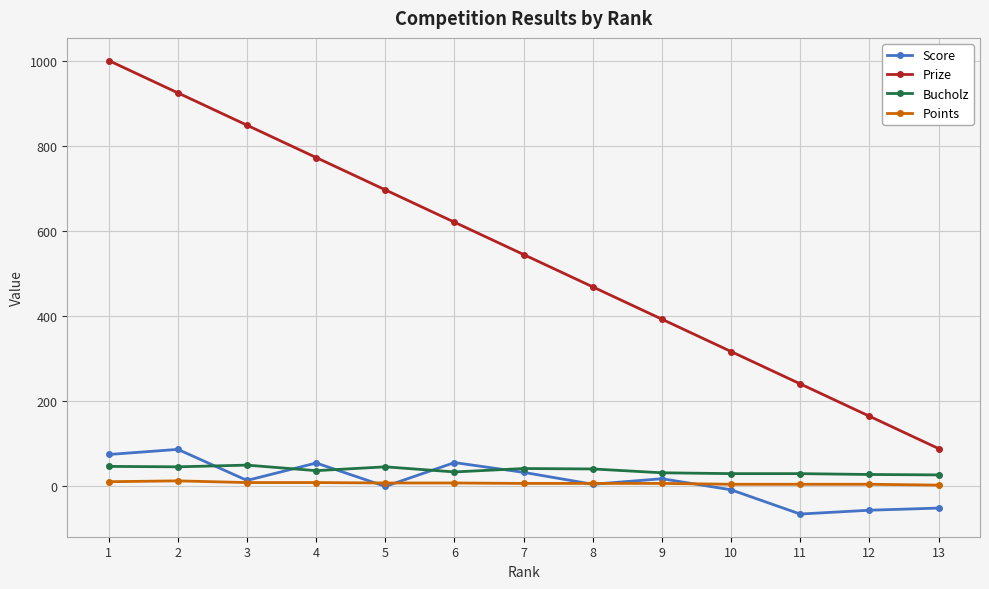

List the labels in order of Prize value, smallest first.

13, 12, 11, 10, 9, 8, 7, 6, 5, 4, 3, 2, 1